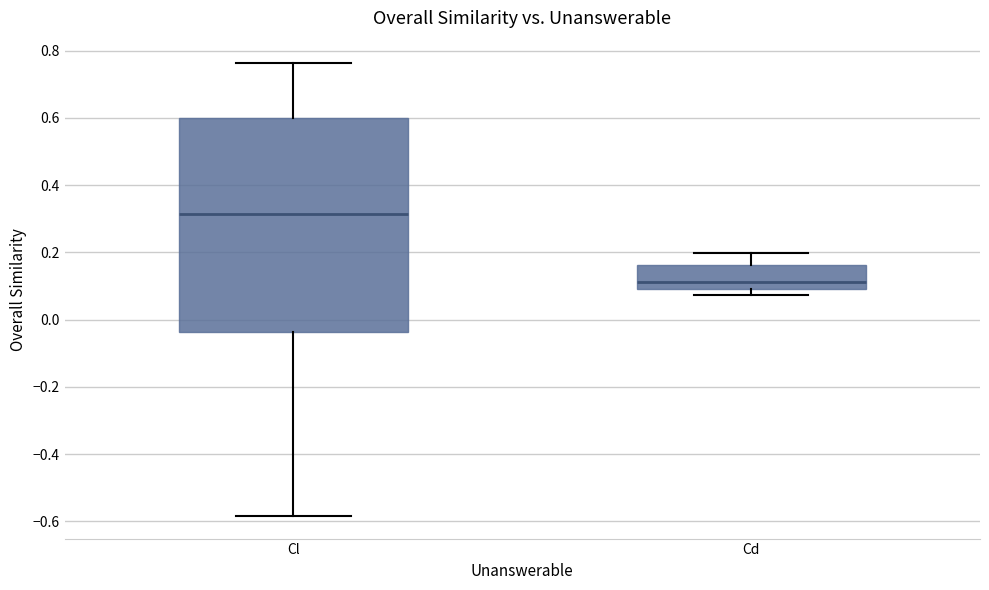

Reading left to right, read every box against the y-axis: the position of its median line, the range the box covers, and the ends of its whiskers. The values are not printed on the chart, so give them approximately, as read against the axis.

Cl: median 0.32, box -0.04 to 0.60, whiskers -0.58 to 0.76
Cd: median 0.12, box 0.10 to 0.16, whiskers 0.08 to 0.20